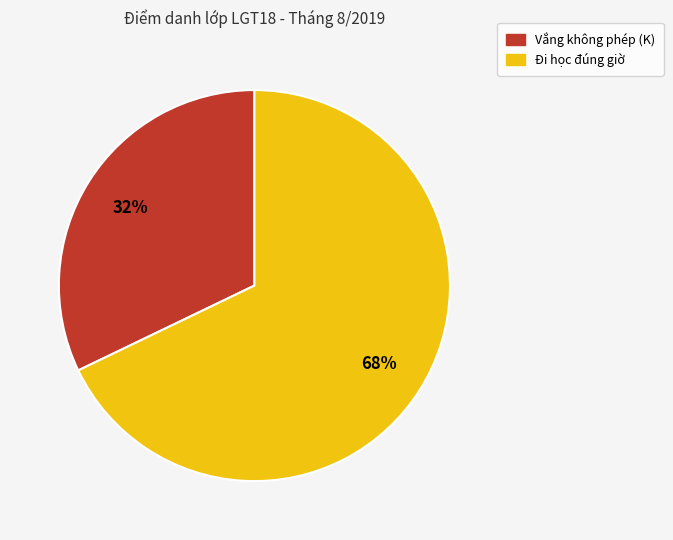

To the nearest percent, what is the difference between the largest and smallest slice percentages?

36%